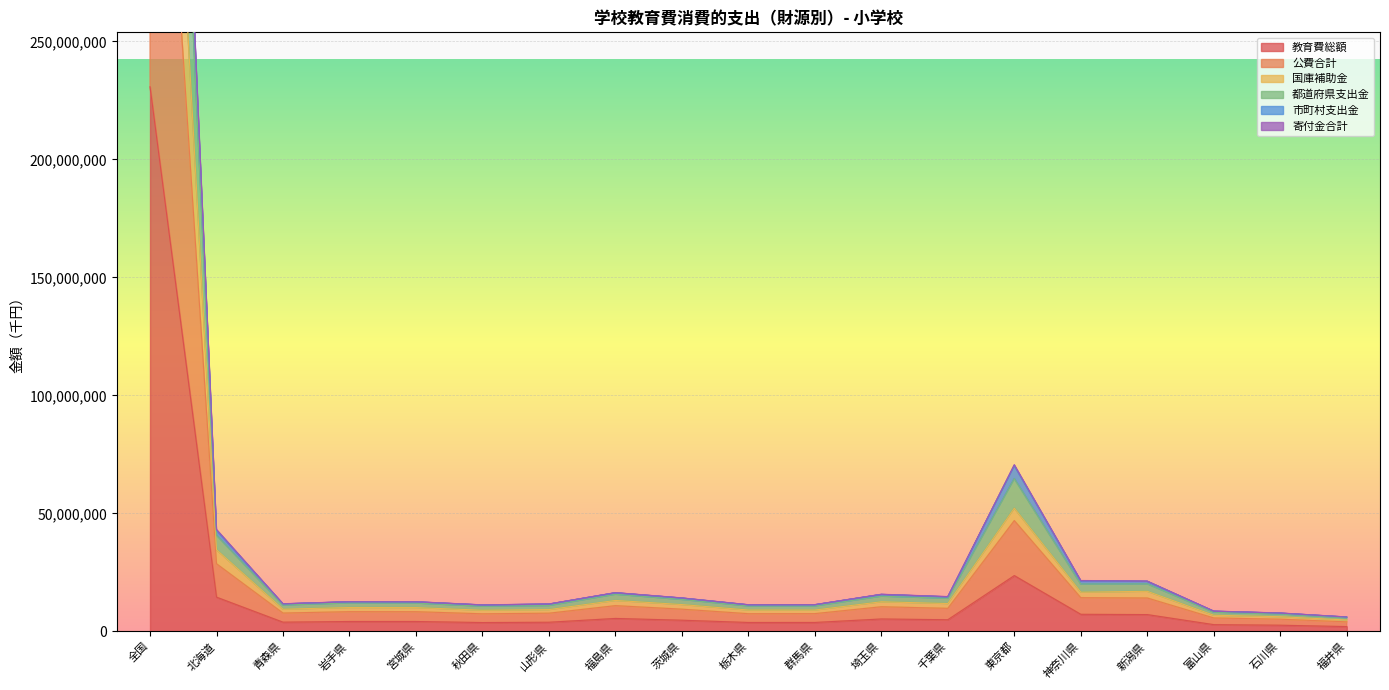

At which label is 教育費総額 closest to 116411359?

東京都